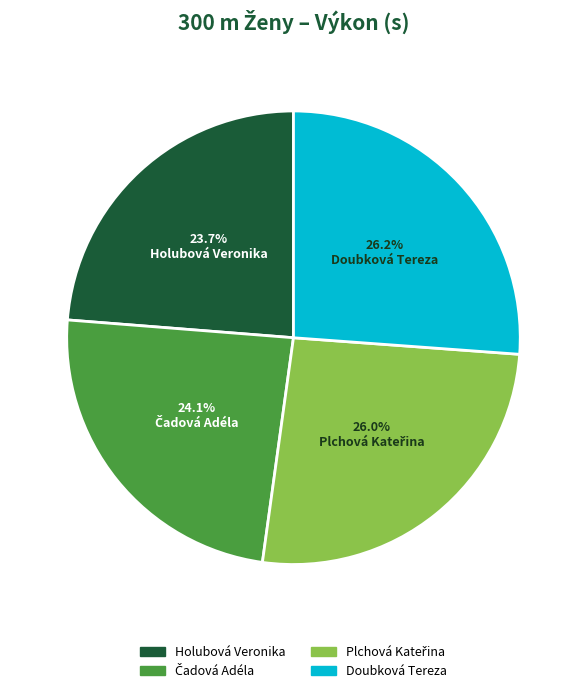

What percentage is NOT represented by Holubová Veronika?

76.3%